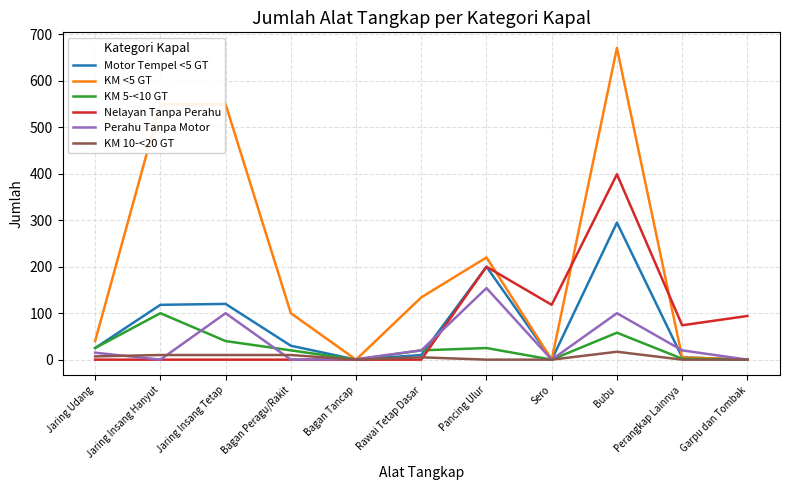

How many lines are shown in the chart?

6